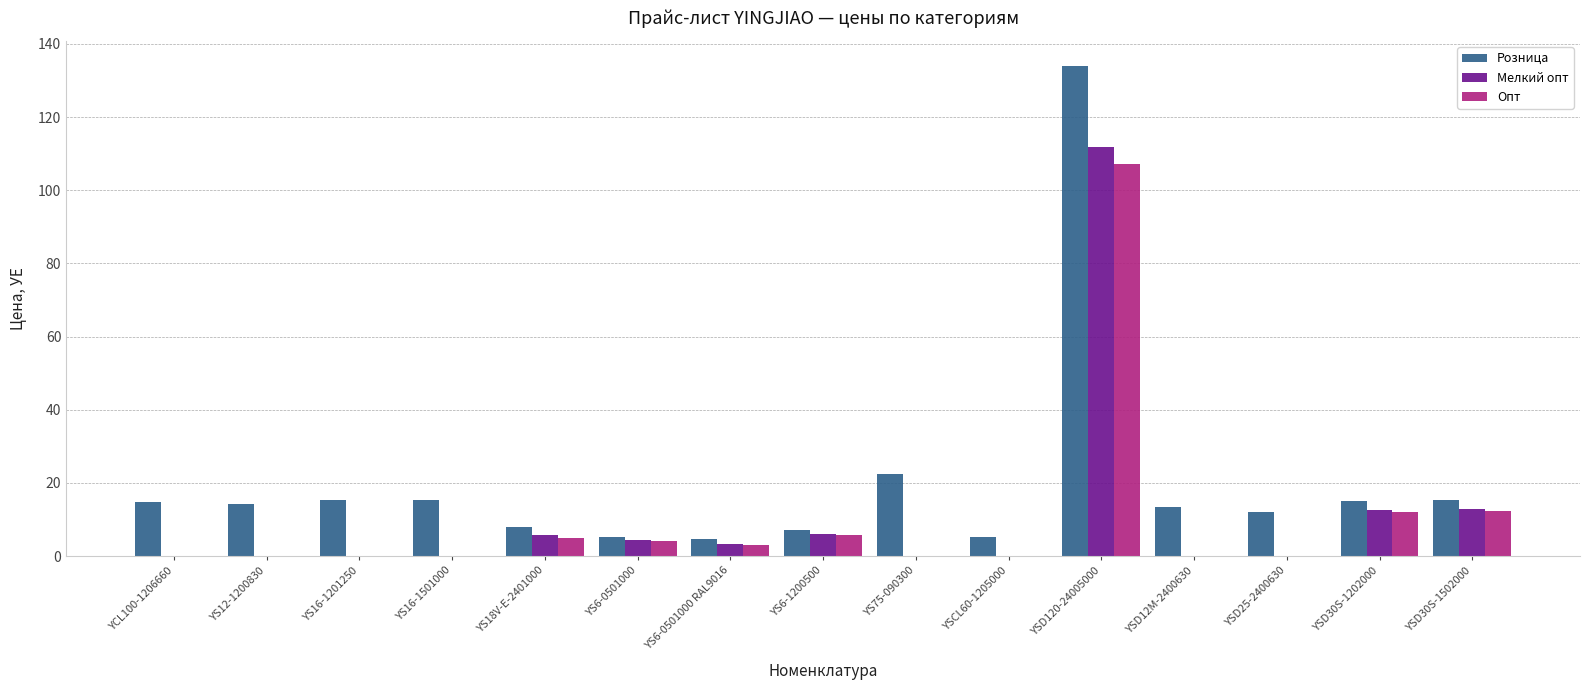

How many data points in Розница are above 14?

8